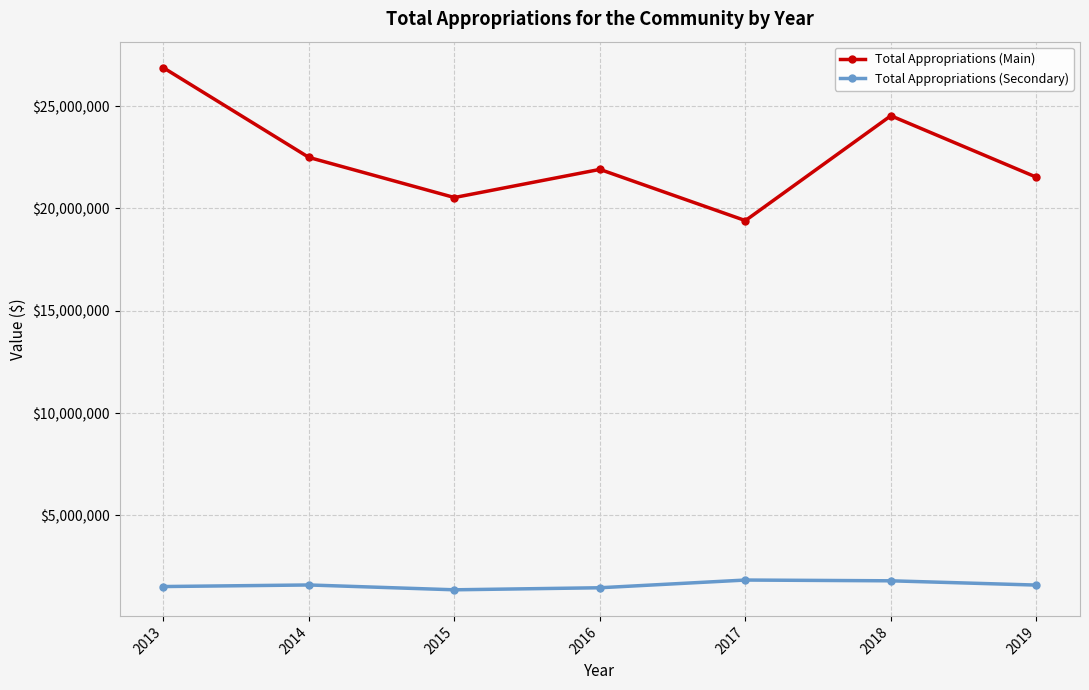

What are all the series names shown in the legend?

Total Appropriations (Main), Total Appropriations (Secondary)